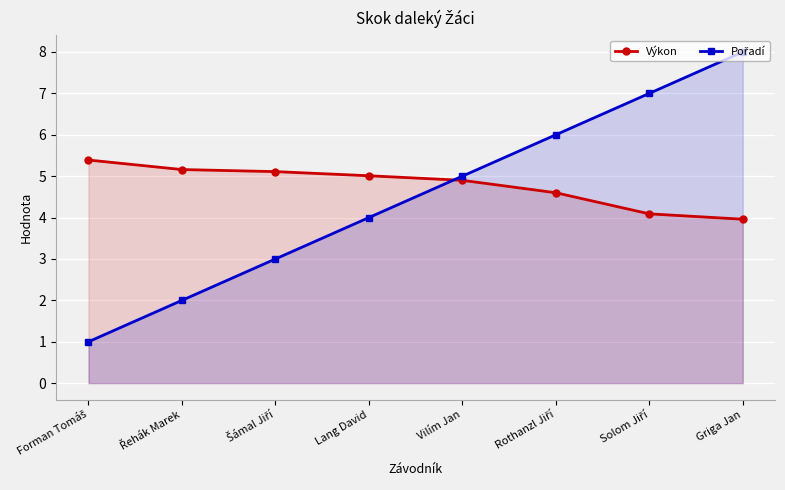

Does the chart display data point markers on the line(s)?

Yes